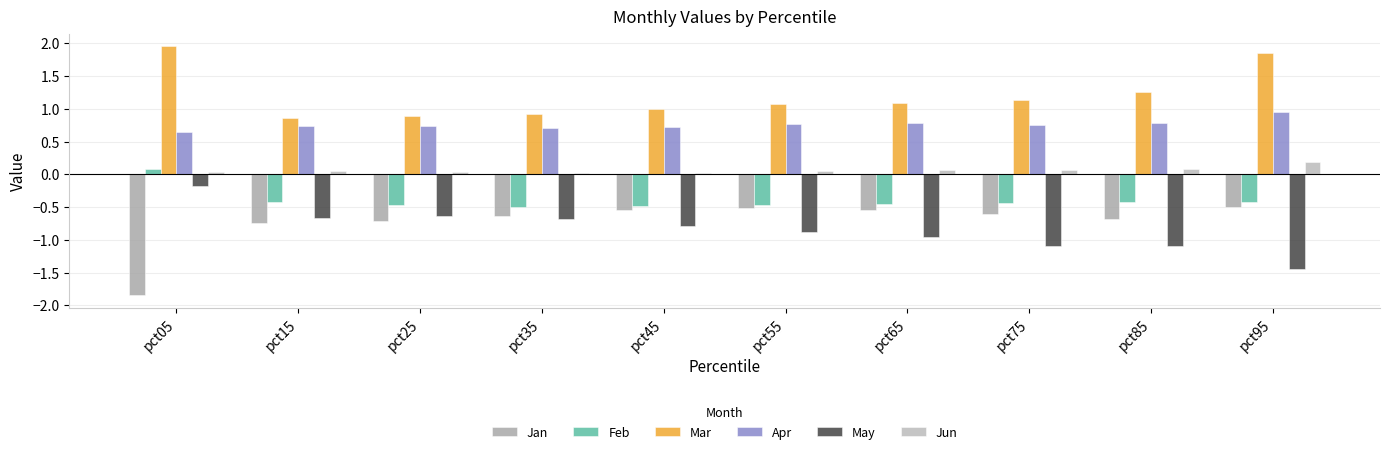

What is the difference between the second highest and minimum values in the Mar series?

1.0